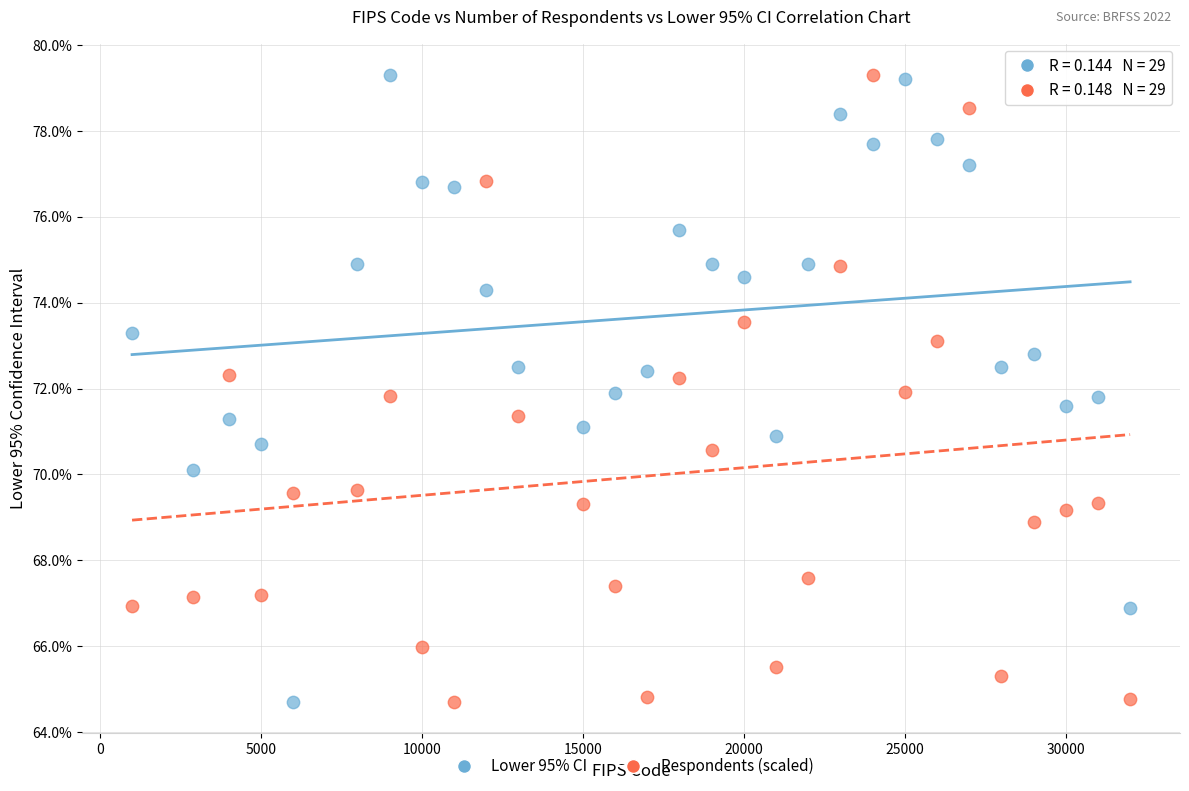

Across all data points, what is the range of Y values (max minus min)?

14.6